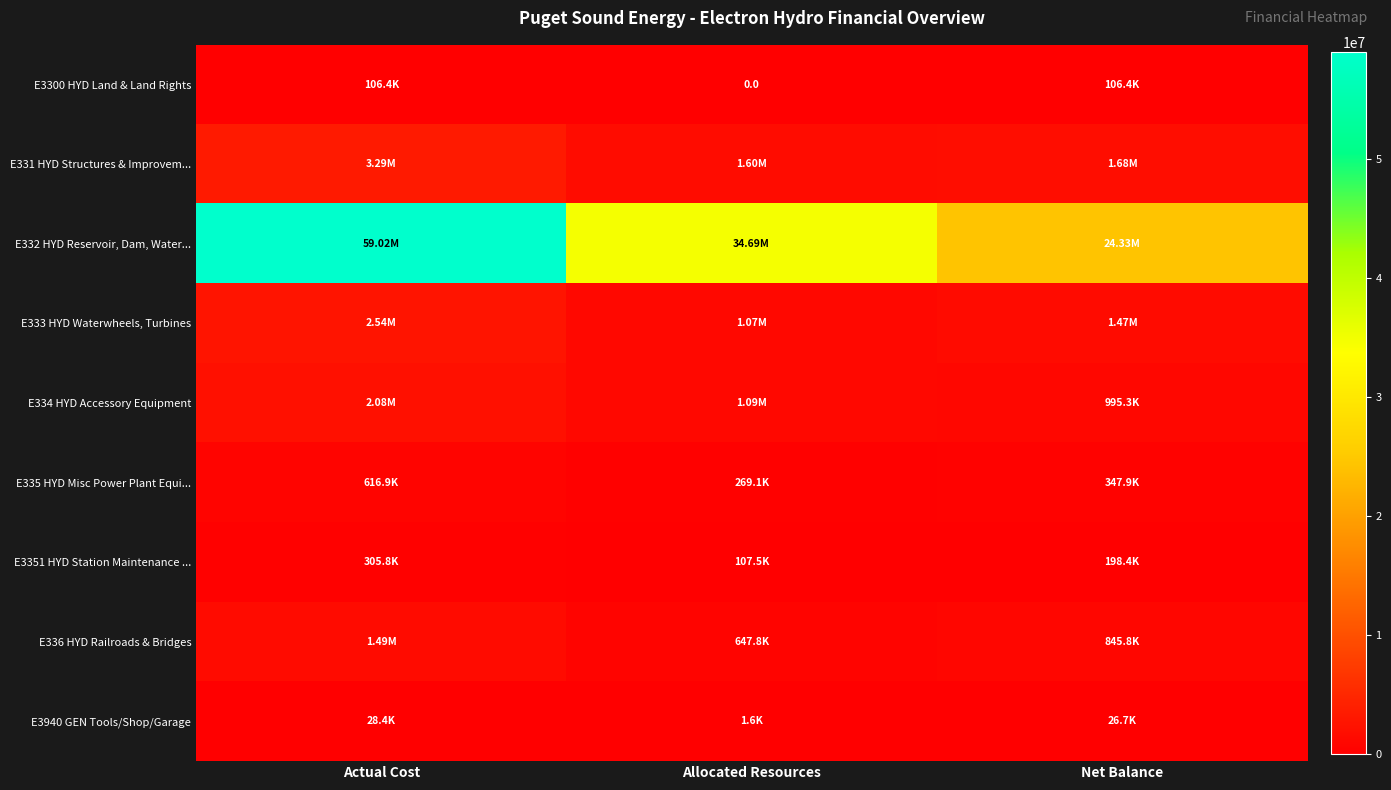

What is the difference between the E332 HYD Reservoir, Dam, Water... values at Net Balance and Actual Cost?

34689485.1